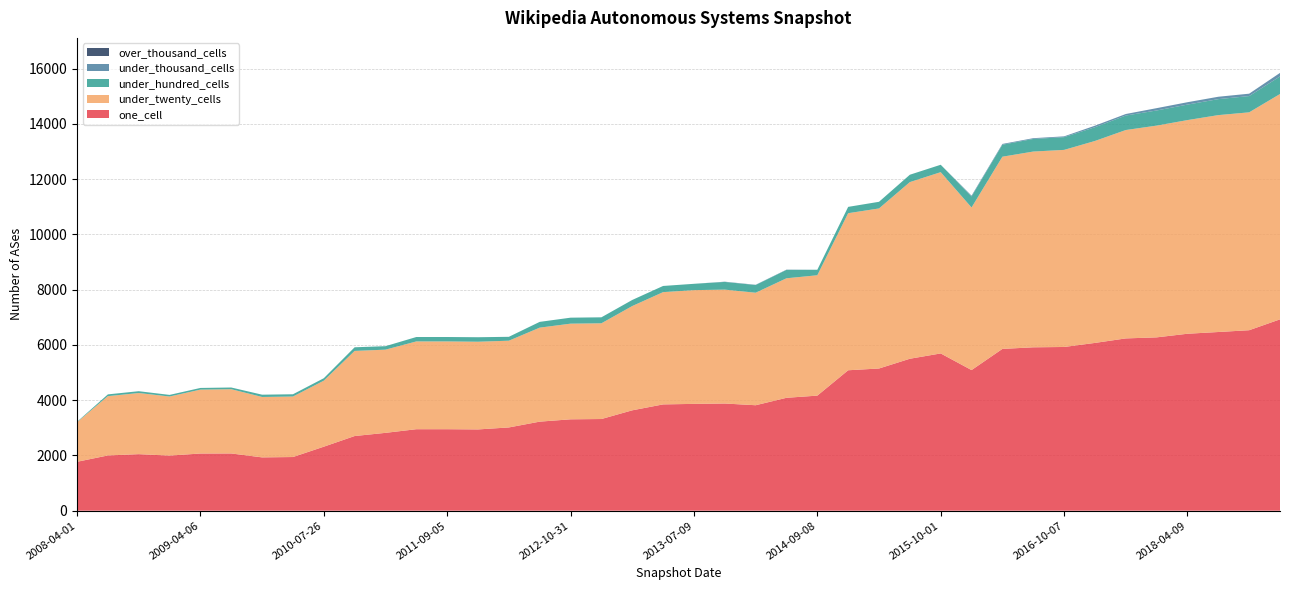

Reading left to right, list all the values displayed in this chart.

one_cell: 2008-04-01=1770	2008-06-27=2000	2008-10-10=2047	2008-12-17=1995	2009-04-06=2070	2009-06-17=2072	2009-12-16=1930	2010-04-01=1943	2010-07-26=2317	2010-11-17=2703	2011-02-21=2818	2011-06-10=2950	2011-09-05=2950	2012-01-18=2942	2012-03-26=3014	2012-07-13=3224	2012-10-31=3308	2012-12-11=3319	2013-02-20=3634	2013-05-21=3848	2013-07-09=3867	2013-09-10=3880	2013-12-20=3818	2014-03-28=4087	2014-09-08=4166	2015-01-19=5084	2015-04-09=5148	2015-07-03=5501	2015-10-01=5693	2016-01-04=5091	2016-04-05=5857	2016-07-04=5915	2016-10-07=5927	2016-12-27=6074	2017-10-12=6237	2017-12-22=6275	2018-04-09=6406	2018-07-11=6469	2018-09-28=6534	2019-04-06=6927
under_twenty_cells: 2008-04-01=1434	2008-06-27=2147	2008-10-10=2213	2008-12-17=2139	2009-04-06=2313	2009-06-17=2326	2009-12-16=2187	2010-04-01=2190	2010-07-26=2390	2010-11-17=3081	2011-02-21=3012	2011-06-10=3178	2011-09-05=3178	2012-01-18=3175	2012-03-26=3140	2012-07-13=3403	2012-10-31=3463	2012-12-11=3465	2013-02-20=3775	2013-05-21=4064	2013-07-09=4118	2013-09-10=4123	2013-12-20=4073	2014-03-28=4327	2014-09-08=4357	2015-01-19=5686	2015-04-09=5794	2015-07-03=6395	2015-10-01=6563	2016-01-04=5885	2016-04-05=6958	2016-07-04=7087	2016-10-07=7135	2016-12-27=7311	2017-10-12=7544	2017-12-22=7666	2018-04-09=7735	2018-07-11=7852	2018-09-28=7888	2019-04-06=8158
under_hundred_cells: 2008-04-01=15	2008-06-27=64	2008-10-10=66	2008-12-17=58	2009-04-06=61	2009-06-17=62	2009-12-16=83	2010-04-01=82	2010-07-26=89	2010-11-17=132	2011-02-21=126	2011-06-10=160	2011-09-05=160	2012-01-18=163	2012-03-26=141	2012-07-13=209	2012-10-31=217	2012-12-11=217	2013-02-20=220	2013-05-21=224	2013-07-09=229	2013-09-10=279	2013-12-20=279	2014-03-28=304	2014-09-08=200	2015-01-19=229	2015-04-09=241	2015-07-03=267	2015-10-01=268	2016-01-04=401	2016-04-05=435	2016-07-04=456	2016-10-07=461	2016-12-27=498	2017-10-12=525	2017-12-22=548	2018-04-09=561	2018-07-11=579	2018-09-28=589	2019-04-06=637
under_thousand_cells: 2008-04-01=0	2008-06-27=0	2008-10-10=0	2008-12-17=0	2009-04-06=0	2009-06-17=0	2009-12-16=0	2010-04-01=0	2010-07-26=0	2010-11-17=0	2011-02-21=0	2011-06-10=0	2011-09-05=0	2012-01-18=0	2012-03-26=0	2012-07-13=0	2012-10-31=0	2012-12-11=0	2013-02-20=0	2013-05-21=0	2013-07-09=0	2013-09-10=9	2013-12-20=9	2014-03-28=9	2014-09-08=0	2015-01-19=0	2015-04-09=0	2015-07-03=0	2015-10-01=0	2016-01-04=28	2016-04-05=28	2016-07-04=28	2016-10-07=29	2016-12-27=55	2017-10-12=55	2017-12-22=84	2018-04-09=86	2018-07-11=86	2018-09-28=86	2019-04-06=127
over_thousand_cells: 2008-04-01=0	2008-06-27=0	2008-10-10=0	2008-12-17=0	2009-04-06=0	2009-06-17=0	2009-12-16=0	2010-04-01=0	2010-07-26=0	2010-11-17=0	2011-02-21=0	2011-06-10=0	2011-09-05=0	2012-01-18=0	2012-03-26=0	2012-07-13=0	2012-10-31=0	2012-12-11=0	2013-02-20=0	2013-05-21=0	2013-07-09=0	2013-09-10=0	2013-12-20=0	2014-03-28=0	2014-09-08=0	2015-01-19=0	2015-04-09=0	2015-07-03=0	2015-10-01=0	2016-01-04=0	2016-04-05=0	2016-07-04=0	2016-10-07=0	2016-12-27=0	2017-10-12=0	2017-12-22=0	2018-04-09=0	2018-07-11=0	2018-09-28=0	2019-04-06=0